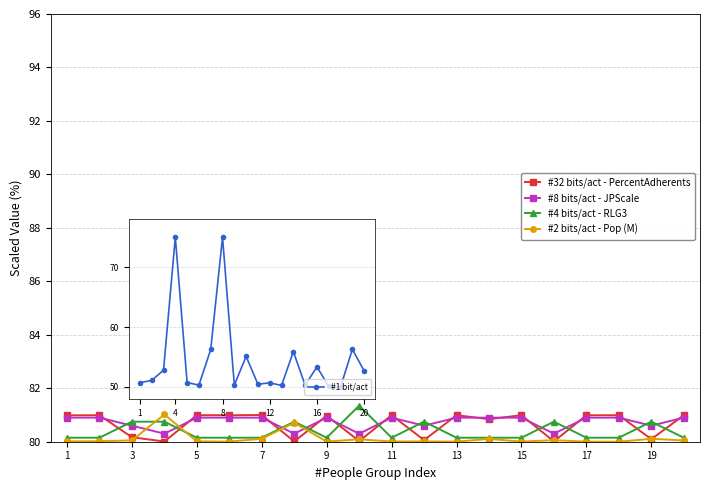

What is the smallest value displayed?

80.0